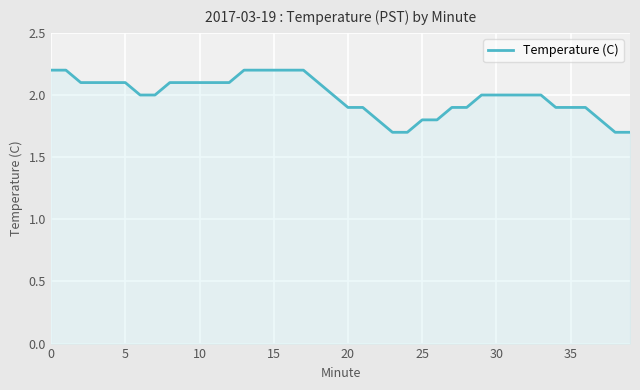

What is the difference between the maximum and minimum values?

0.5